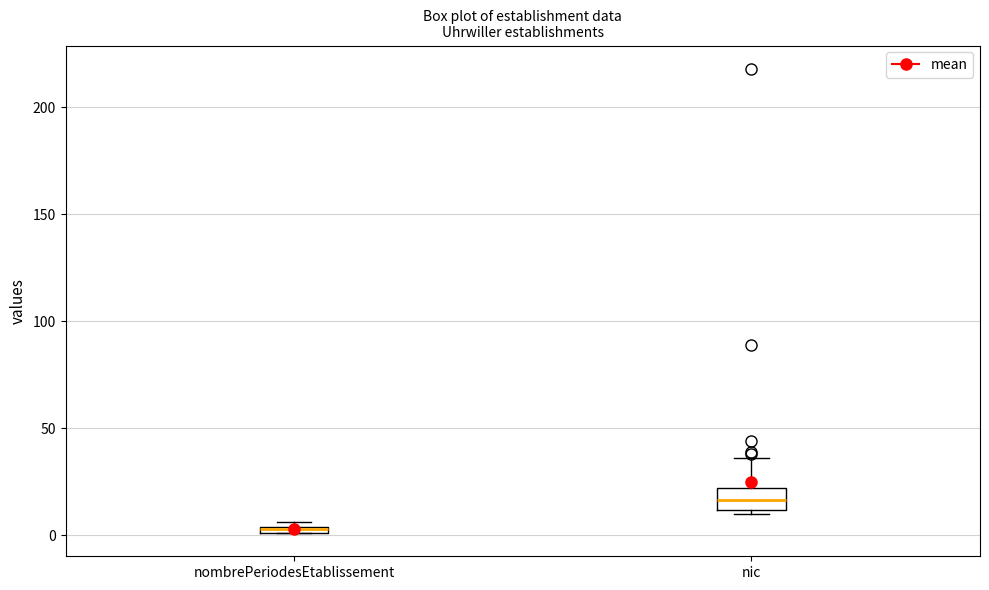

Where is the upper edge of the box for nombrePeriodesEtablissement on the y-axis? The values are not printed on the chart, so give them approximately, as read against the axis.

5